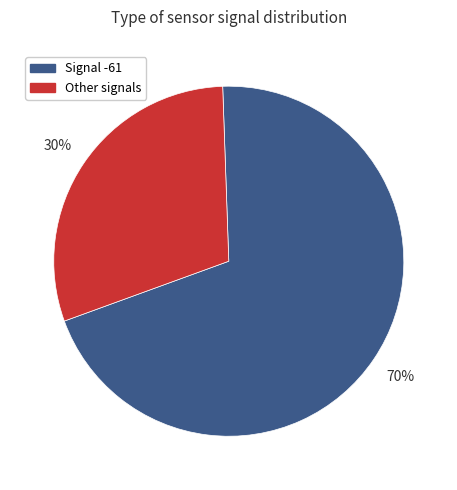

Combined, do Signal -61 and Other signals account for over 50%?

Yes